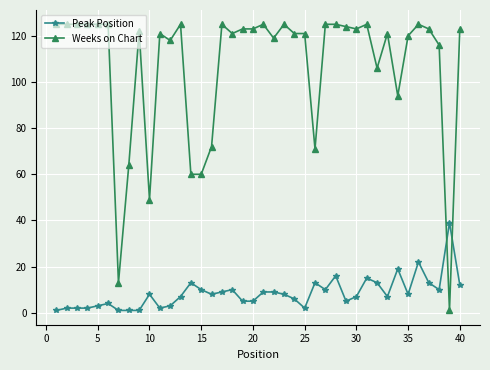

Reading right to left, transcribe all the data shown in this chart.

Peak Position: 12	39	10	13	22	8	19	7	13	15	7	5	16	10	13	2	6	8	9	9	5	5	10	9	8	10	13	7	3	2	8	1	1	1	4	3	2	2	2	1
Weeks on Chart: 123	1	116	123	125	120	94	121	106	125	123	124	125	125	71	121	121	125	119	125	123	123	121	125	72	60	60	125	118	121	49	122	64	13	125	125	125	125	125	125